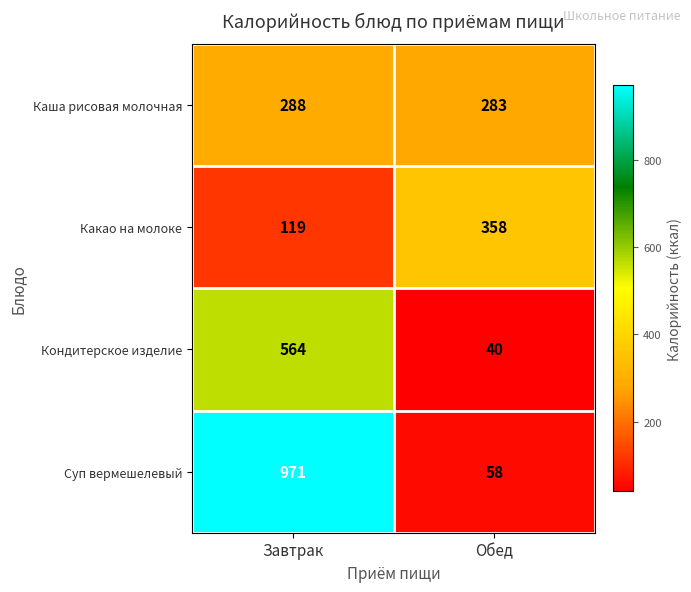

The Каша рисовая молочная series shows 200 at Завтрак. True or false?

False